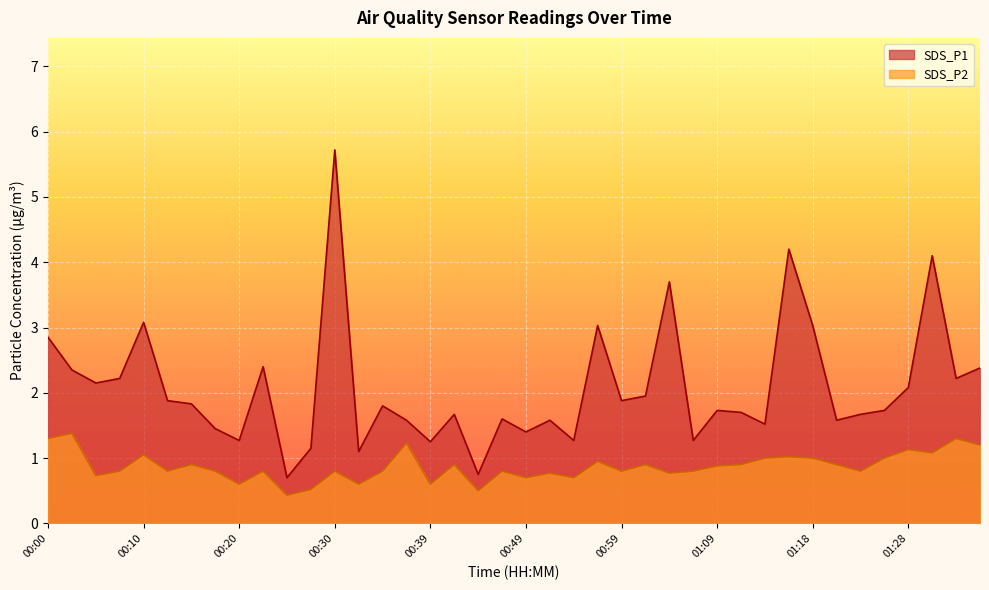

How many interior local peaks does the SDS_P1 series have?

12